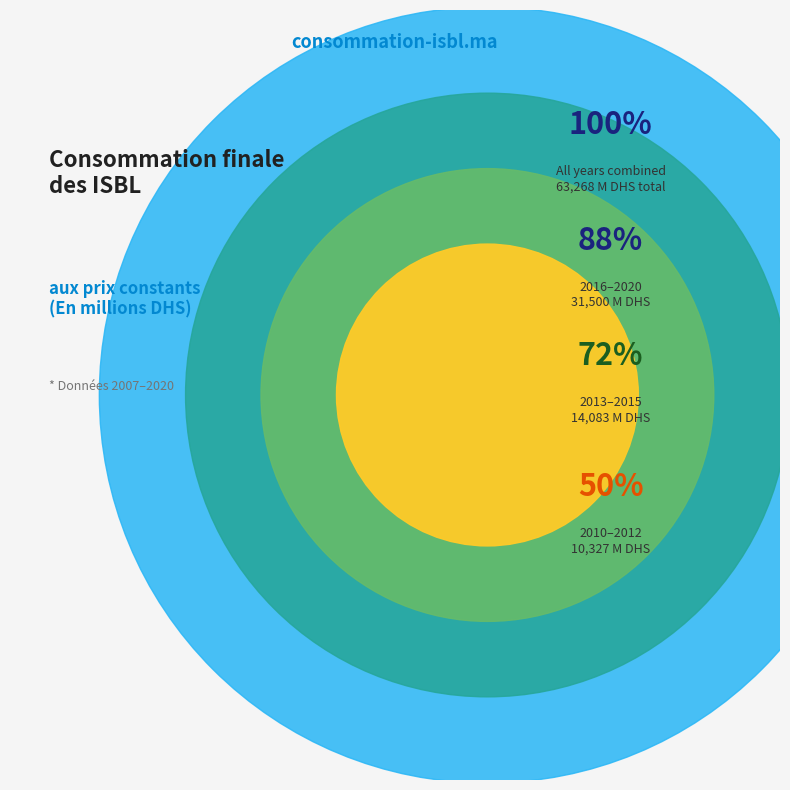

What is the change in value from 2014 to 2015?

+528